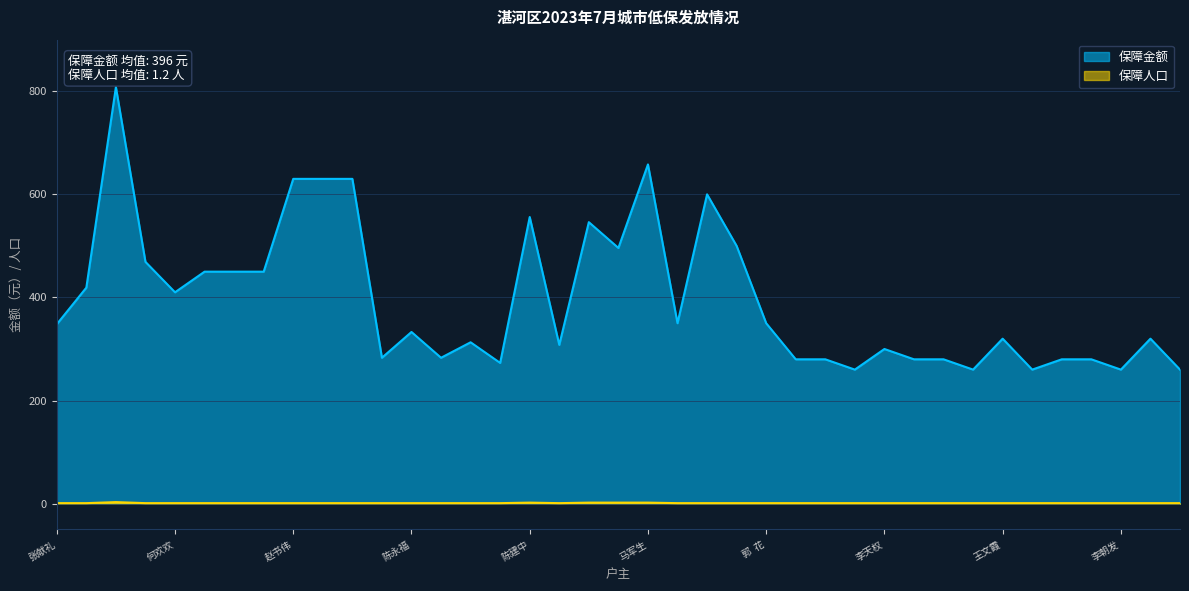

Reading left to right, transcribe all the data shown in this chart.

保障金额: 张献礼=348	魏仪航=419	褚现伟=808	牛汉陆=469	何欢欢=410	张洪吉=450	张矿军=450	王献红=450	赵书伟=630	党珺=630	杨陈向=630	黑廷瑞=283	陈永福=333	杨大红=283	王建伟=313	贾喜宾=273	陈建中=556	丁素娜=308	阮喜平=546	曹天宝=496	马军生=658	孙超杰=350	郭峻铭=600	郭殿发=500	郭  花=350	陈帅领=280	王红丽=280	彭沛源=260	李天权=300	李建华=280	张秀芹=280	李顺利=260	王文霞=320	徐会芳=260	李建洛=280	魏西峰=280	李朝发=260	张留保=320	李书卿=260
保障人口: 张献礼=1	魏仪航=1	褚现伟=3	牛汉陆=1	何欢欢=1	张洪吉=1	张矿军=1	王献红=1	赵书伟=1	党珺=1	杨陈向=1	黑廷瑞=1	陈永福=1	杨大红=1	王建伟=1	贾喜宾=1	陈建中=2	丁素娜=1	阮喜平=2	曹天宝=2	马军生=2	孙超杰=1	郭峻铭=1	郭殿发=1	郭  花=1	陈帅领=1	王红丽=1	彭沛源=1	李天权=1	李建华=1	张秀芹=1	李顺利=1	王文霞=1	徐会芳=1	李建洛=1	魏西峰=1	李朝发=1	张留保=1	李书卿=1